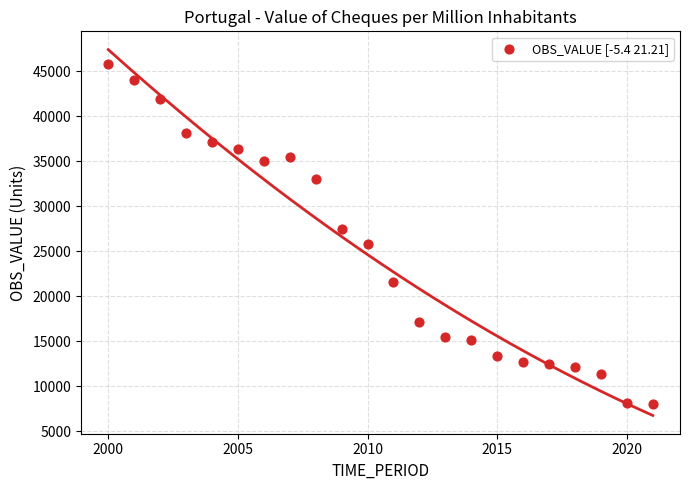

What is the range of X values (max minus min)?

21.0